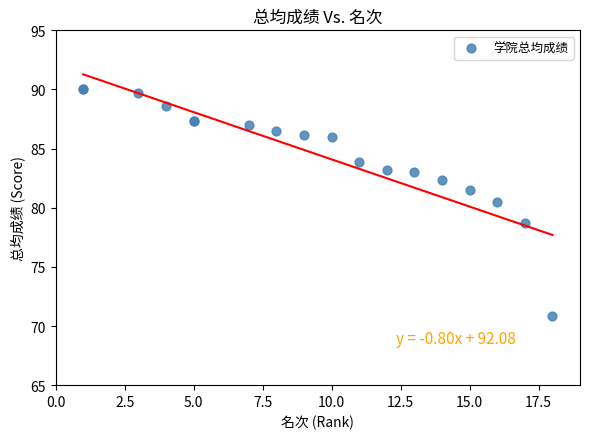

What Y value in the scatter plot is closest to 80?

80.5